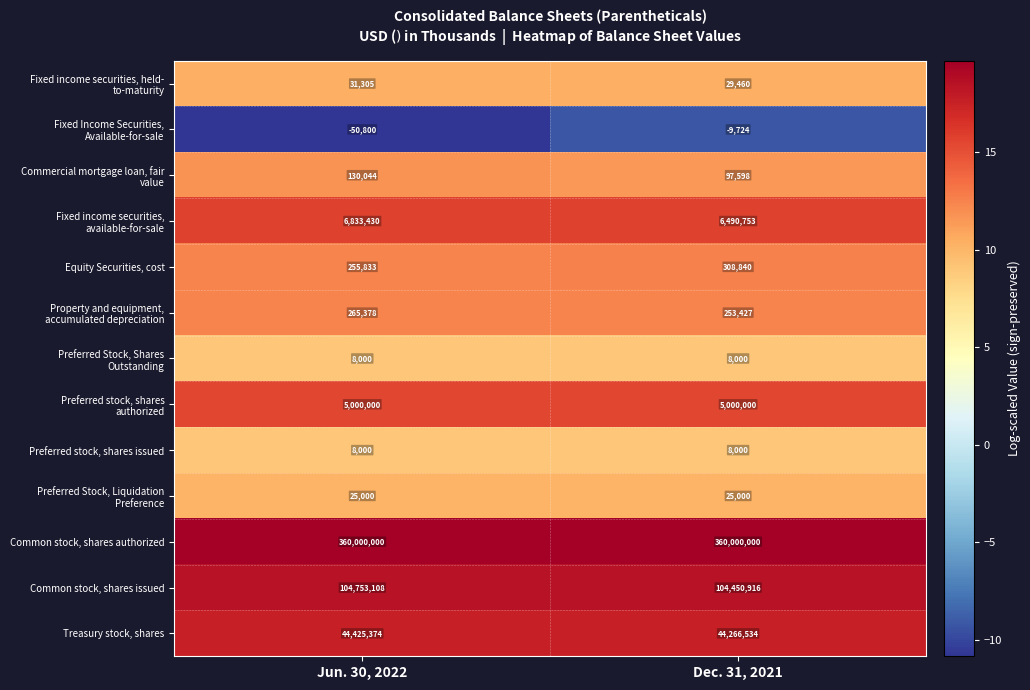

At how many categories does at least one series exceed 13?

2